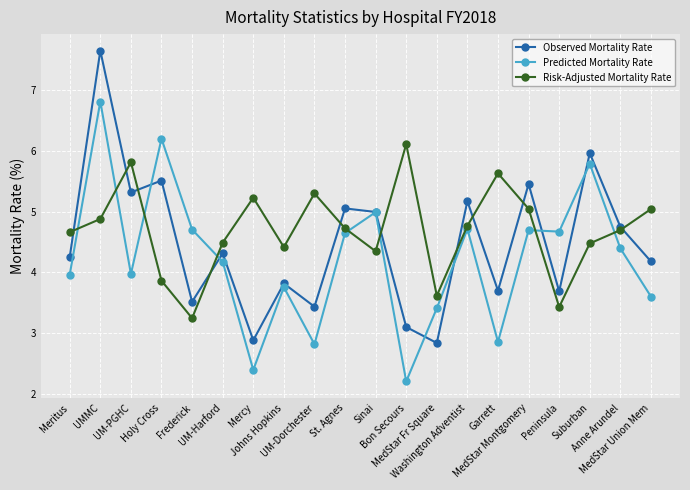

The Predicted Mortality Rate series shows 2.6 at UMMC. True or false?

False